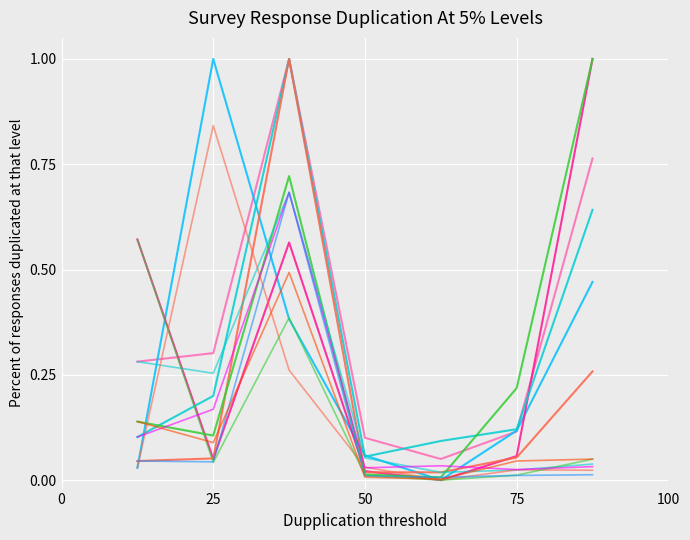

How many lines are shown in the chart?

12